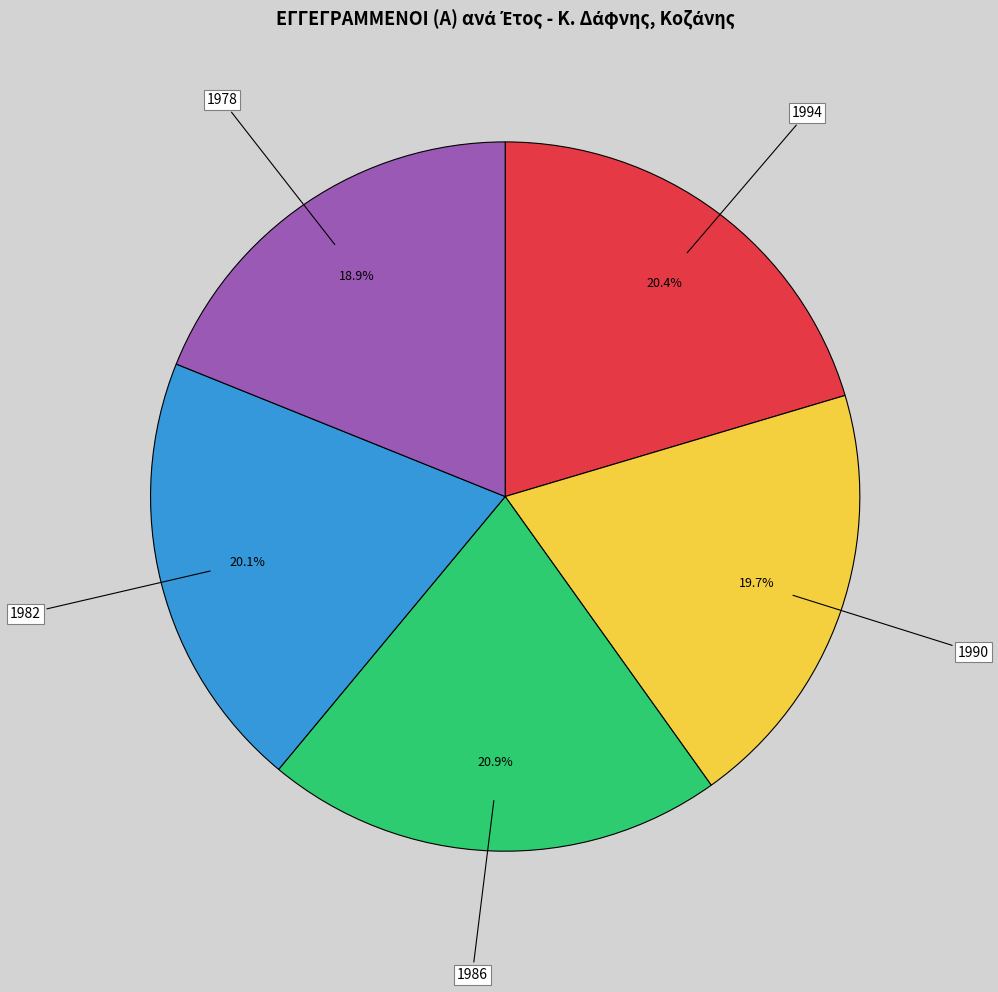

Is there any slice that represents more than half of the pie?

No